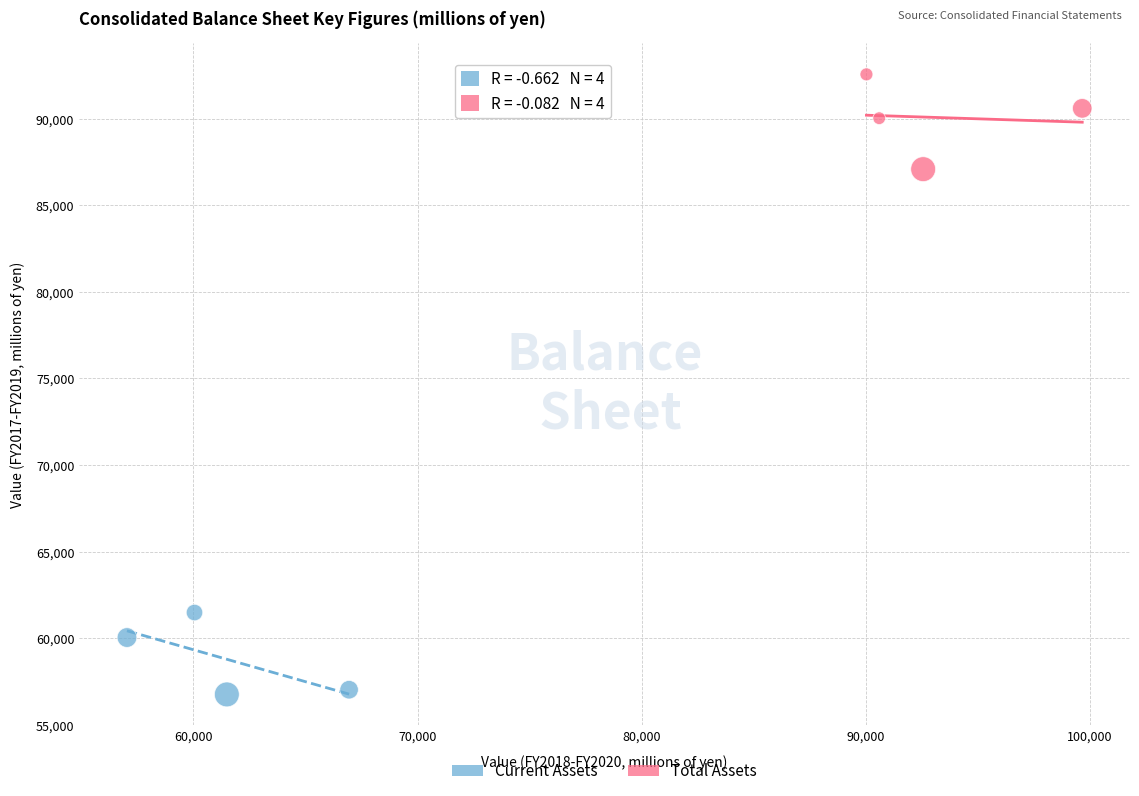

Which series reaches the maximum Y coordinate?

Total Assets